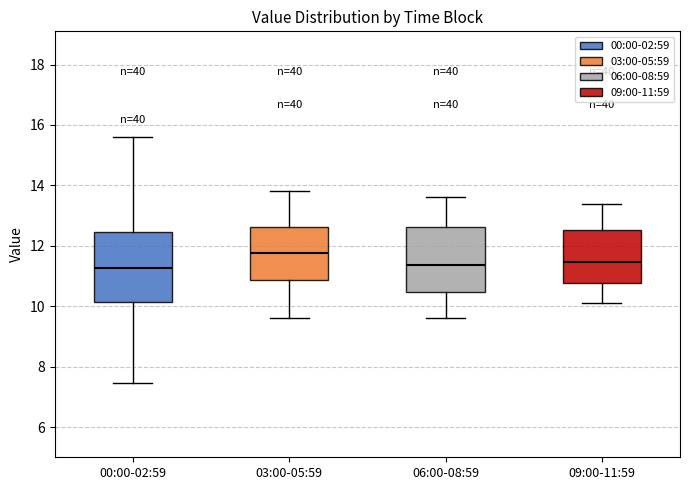

Reading left to right, transcribe this box plot: for each box, give where its median line is, the range the box spans, and where its two whiskers end, as read against the y-axis. The values are not printed on the chart, so give them approximately, as read against the axis.

00:00-02:59: median 11.2, box 10.2 to 12.4, whiskers 7.4 to 15.6
03:00-05:59: median 11.8, box 10.8 to 12.6, whiskers 9.6 to 13.8
06:00-08:59: median 11.4, box 10.4 to 12.6, whiskers 9.6 to 13.6
09:00-11:59: median 11.4, box 10.8 to 12.6, whiskers 10.2 to 13.4